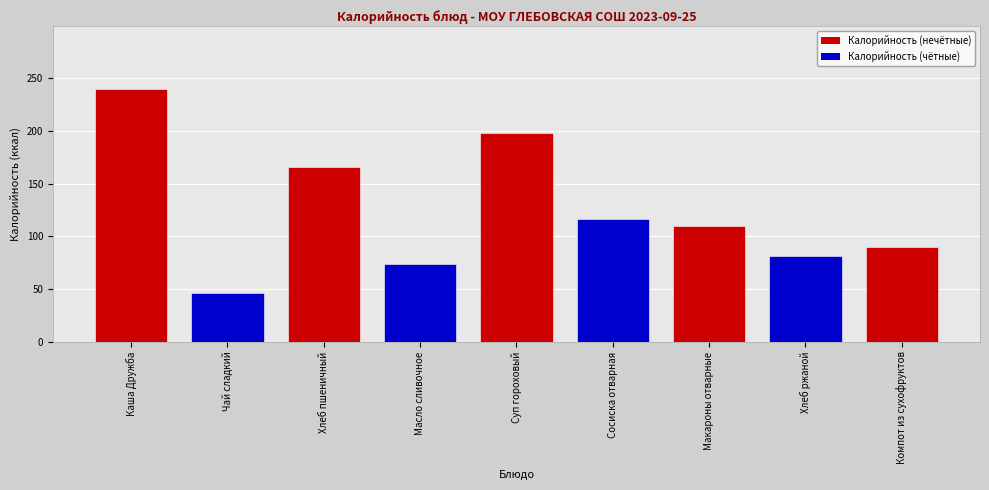

List the labels in order of value, smallest first.

Чай сладкий, Масло сливочное, Хлеб ржаной, Компот из сухофруктов, Макароны отварные, Сосиска отварная, Хлеб пшеничный, Суп гороховый, Каша Дружба